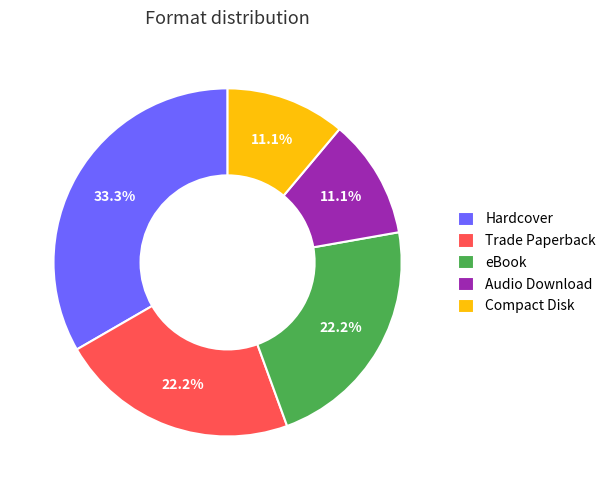

To the nearest percent, what percentage of the pie is Trade Paperback?

22%